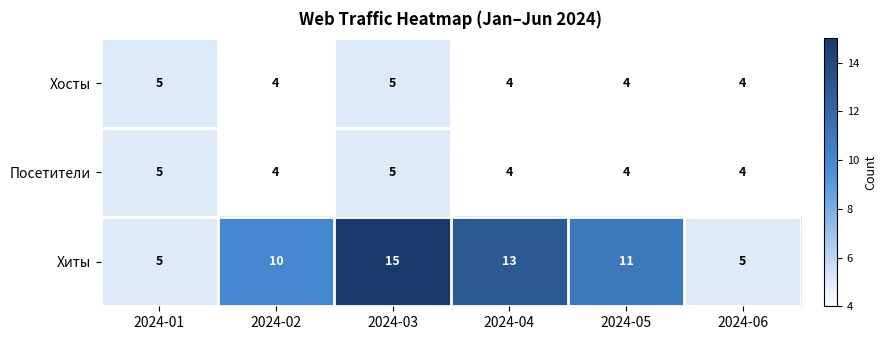

What is the greatest value displayed?

15